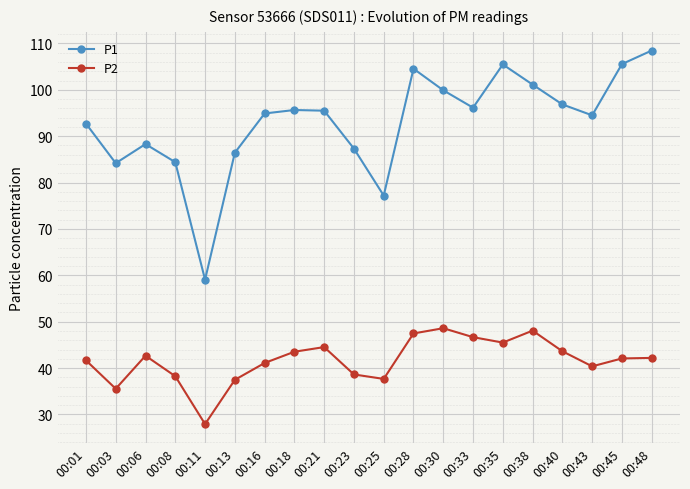

How many distinct data groups are displayed?

2